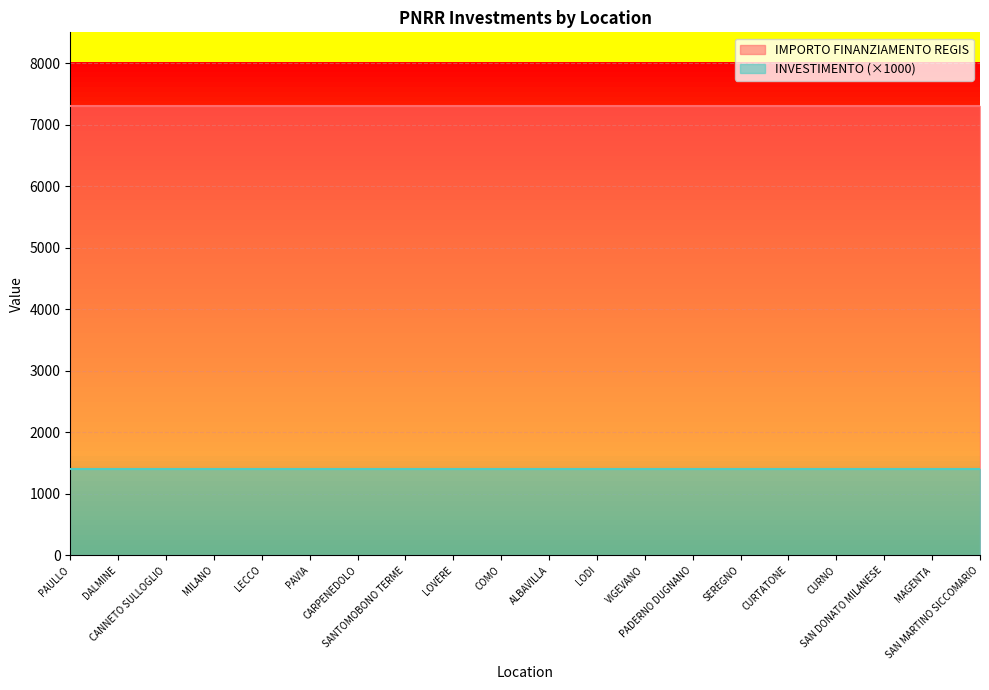

True or false: IMPORTO FINANZIAMENTO REGIS has more than 1 interior local peaks.

False